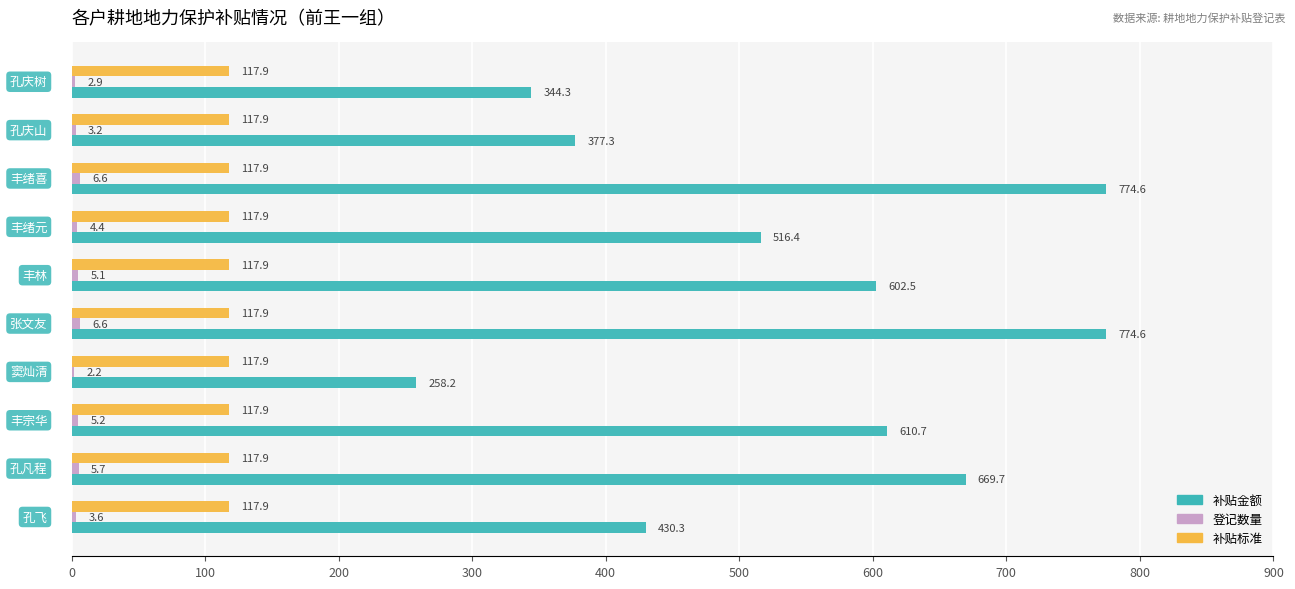

What is the sum of all 补贴标准 values?

1179.0